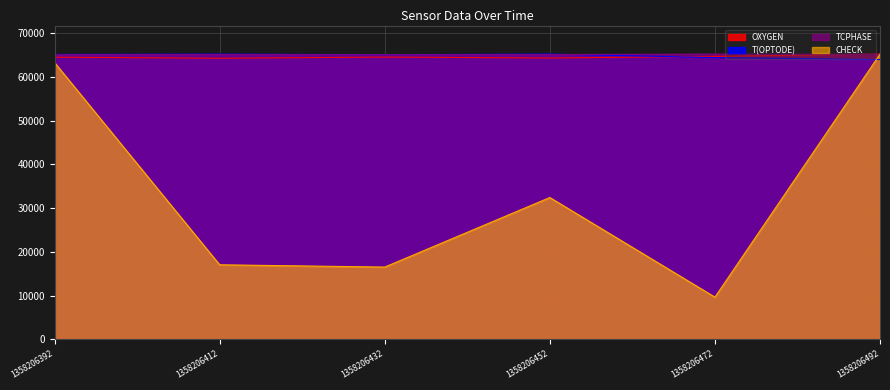

How many series are shown in this chart?

4